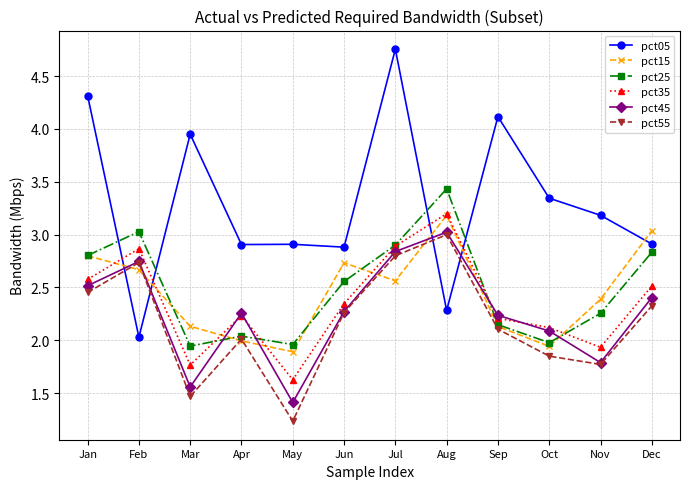

How many lines are shown in the chart?

6